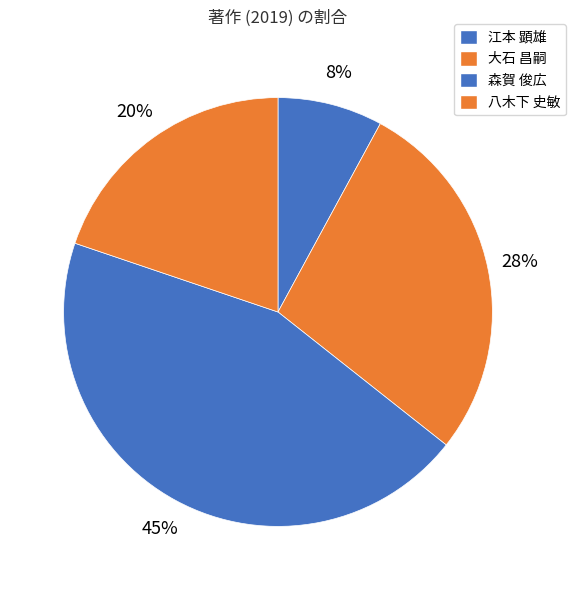

Rank the categories by value from highest to lowest.

森賀 俊広, 大石 昌嗣, 八木下 史敏, 江本 顕雄